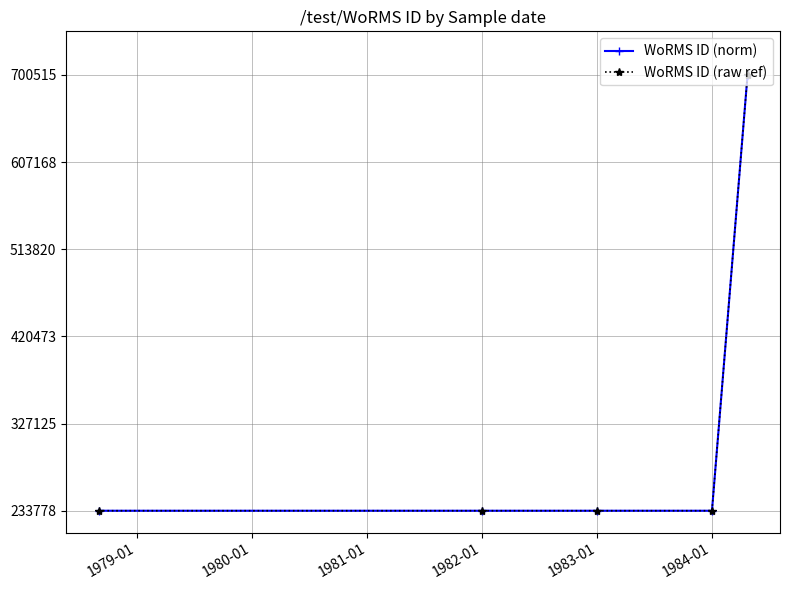

Is this an area chart (filled region under the line)?

No